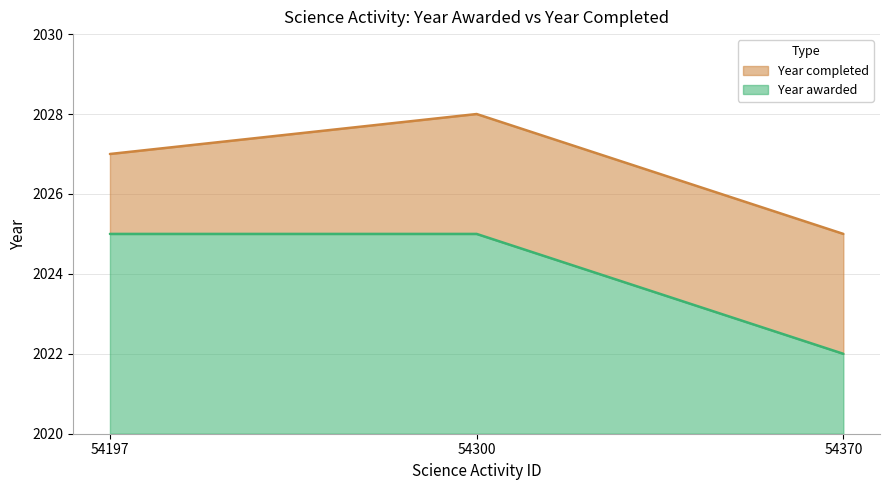

Between 54300 and 54370, which is larger?

54300